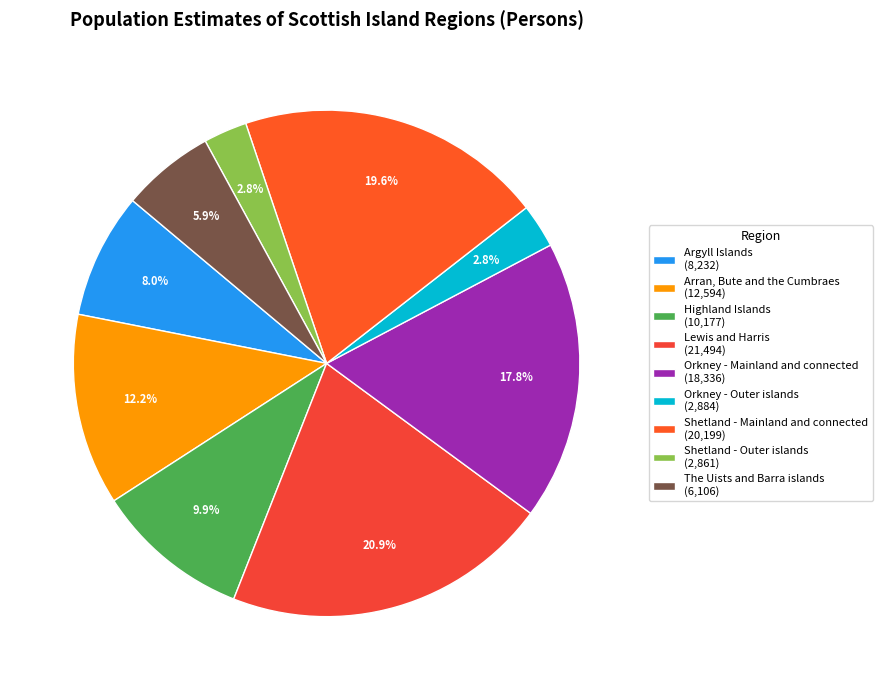

Is the sum of Lewis and Harris and Arran, Bute and the Cumbraes greater than half?

No